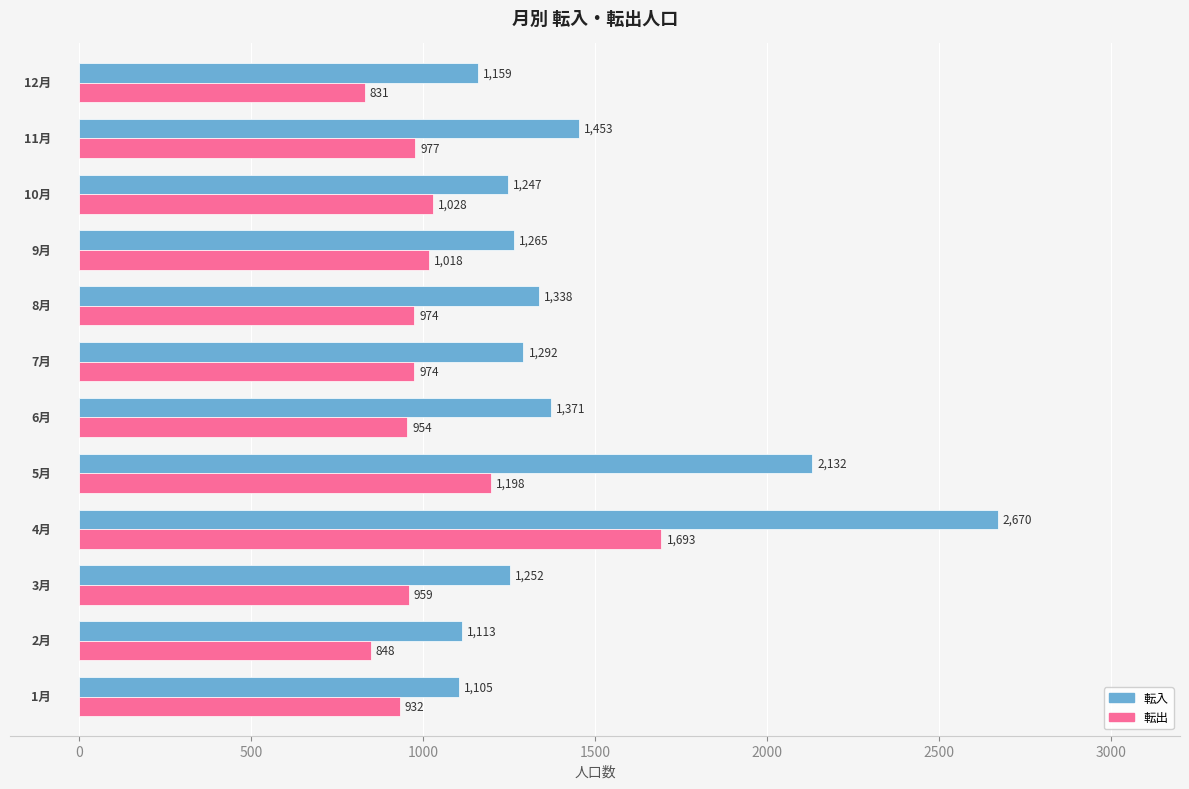

At how many categories does at least one series exceed 1353?

4